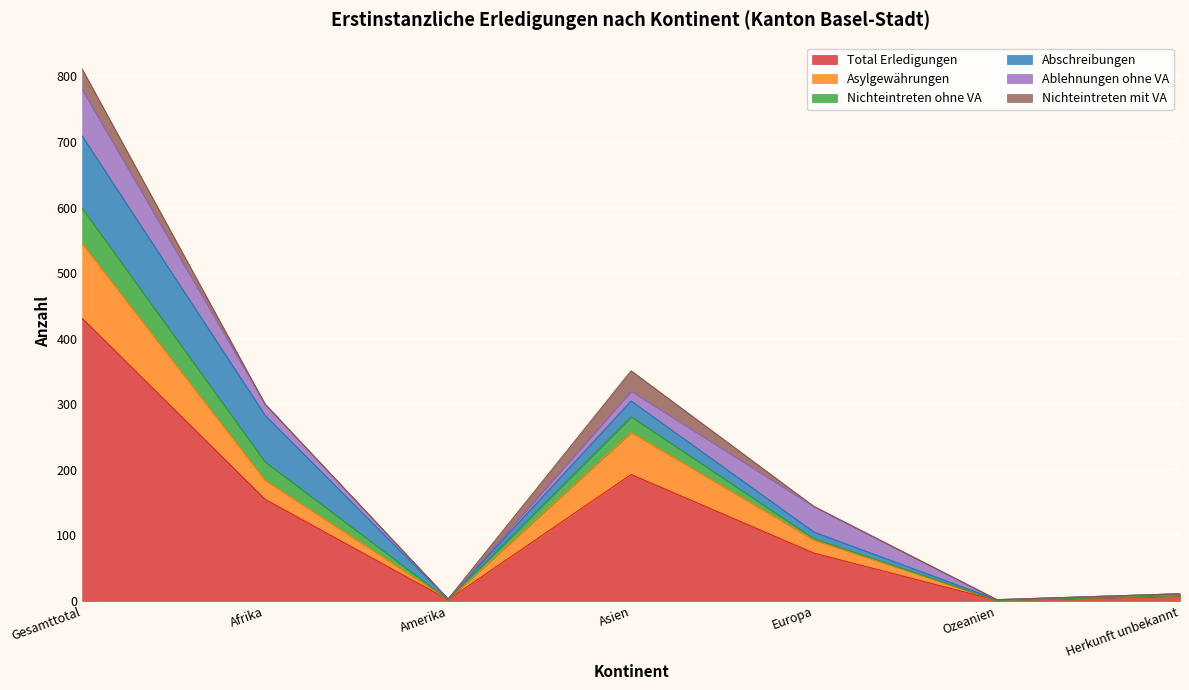

The Total Erledigungen series shows 1 at Ozeanien. True or false?

True